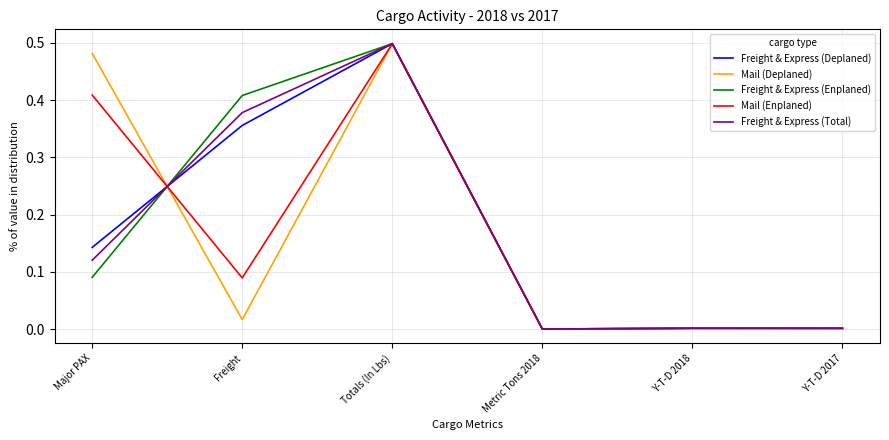

The Mail (Deplaned) series shows 0.0 at Y-T-D 2017. True or false?

True